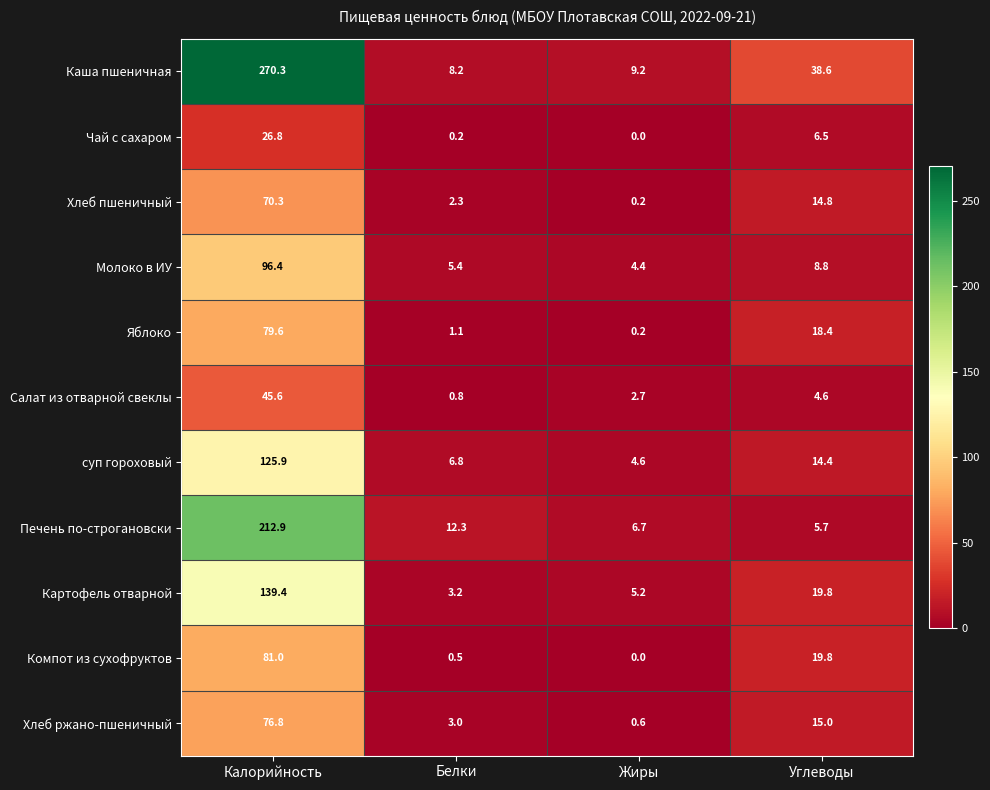

Is it true that Молоко в ИУ equals 2.4 at Углеводы?

False